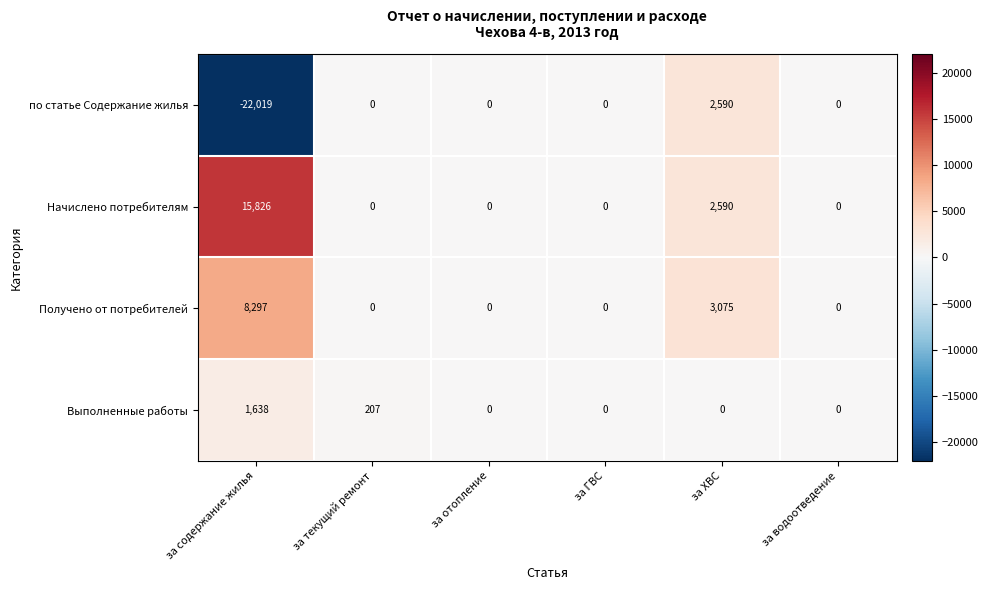

At which category is the sum across all series the highest?

за ХВС